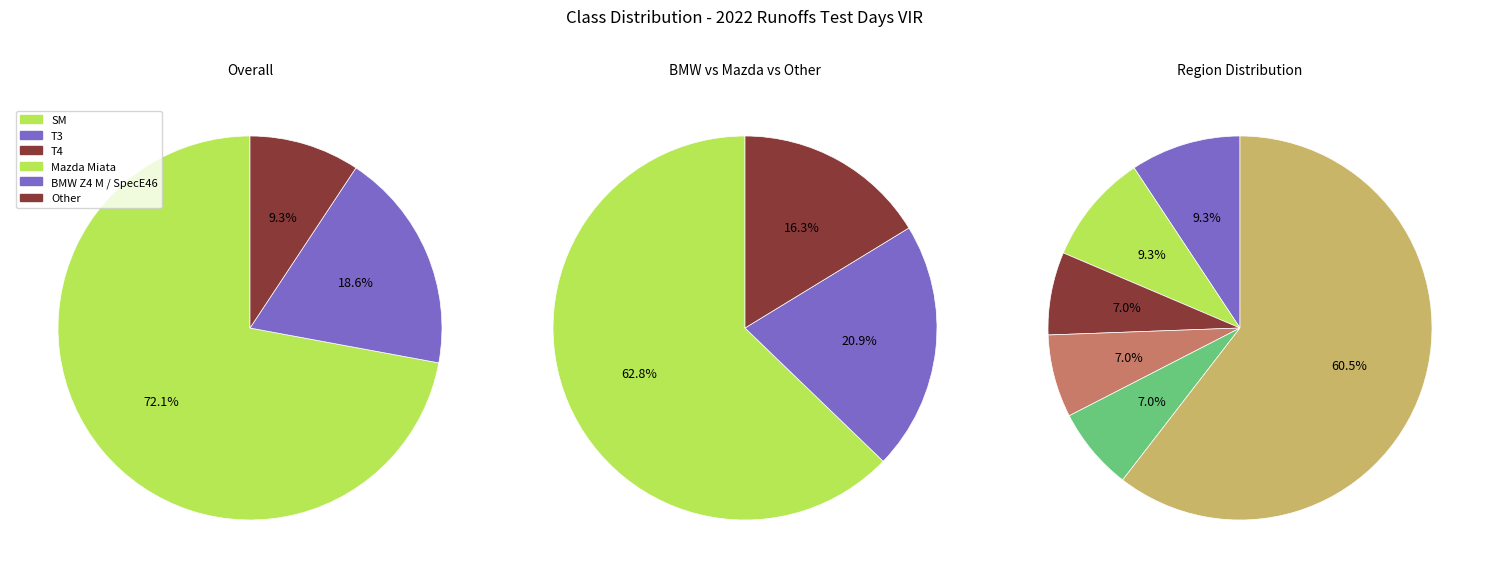

What is the largest slice in the pie chart?

SM